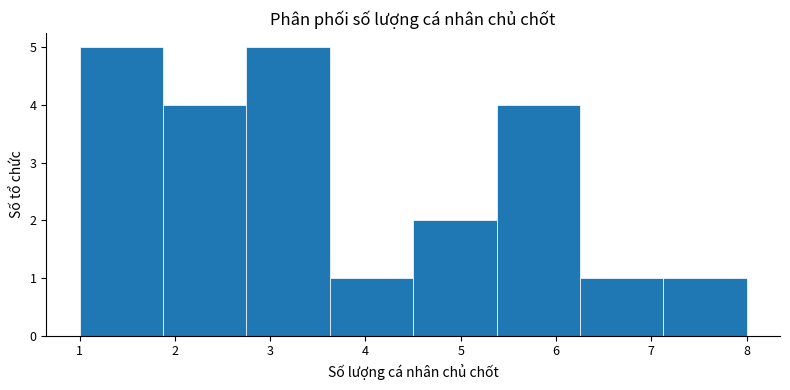

Reading left to right, list every bar in this chart as the range it spans on the x-axis followed by its height. Neither the bar edges nor the heights are printed on the chart, so give them approximately, as read against the axes.

1.0 to 1.9: 5
1.9 to 2.8: 4
2.8 to 3.6: 5
3.6 to 4.5: 1
4.5 to 5.4: 2
5.4 to 6.3: 4
6.3 to 7.1: 1
7.1 to 8.0: 1